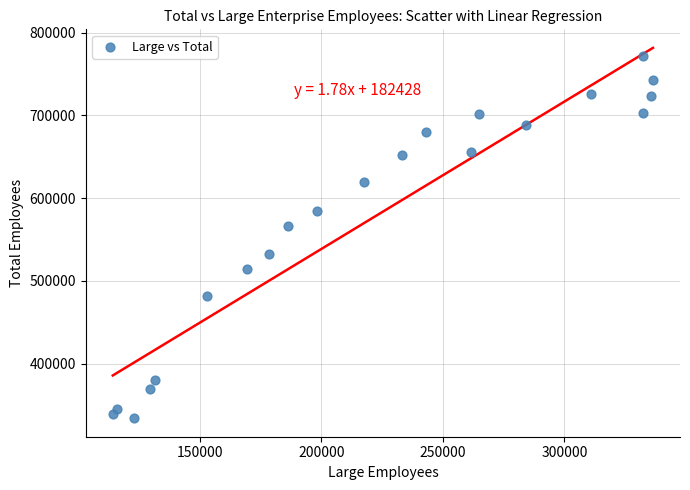

What Y value in the scatter plot is closest to 552882?

565902